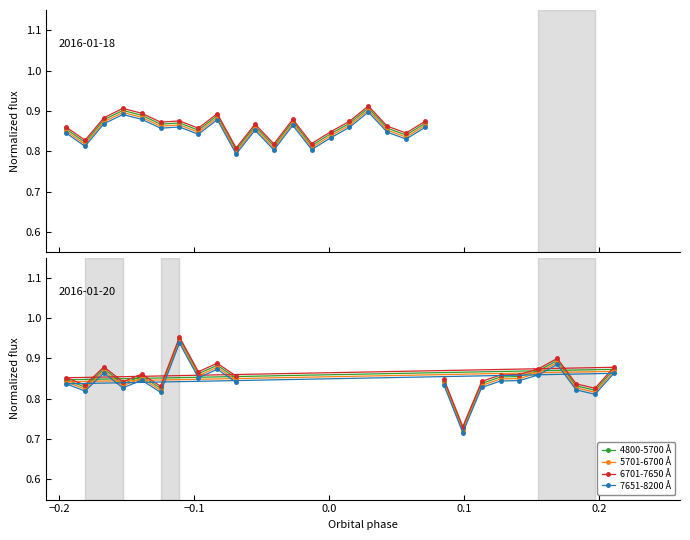

How many 6701-7650 Å values are between 0 and 1?

20